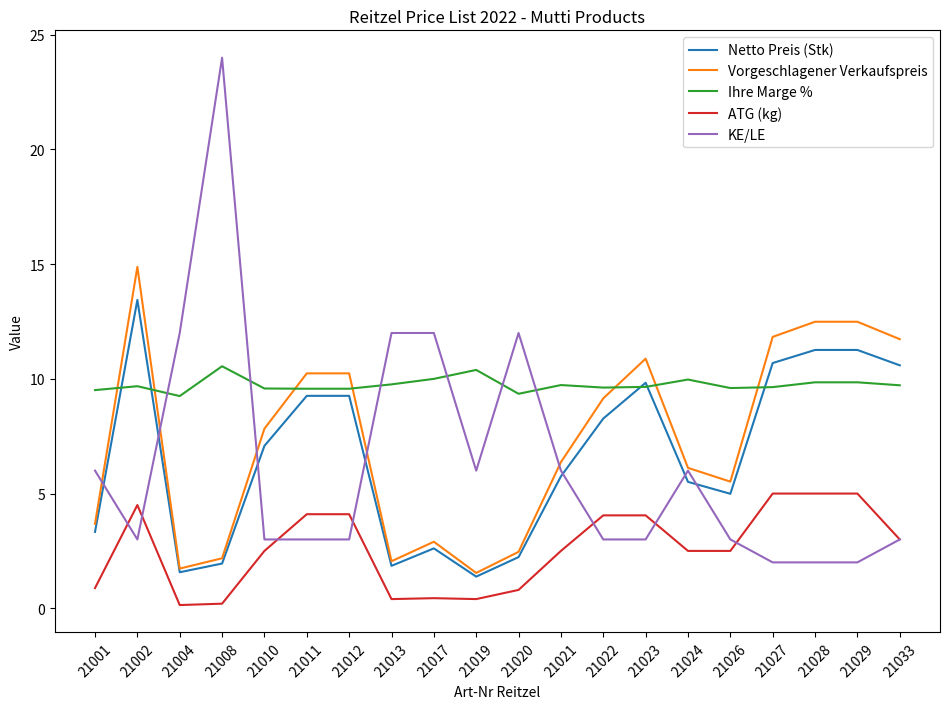

True or false: ATG (kg) and Netto Preis (Stk) intersect in this chart.

False